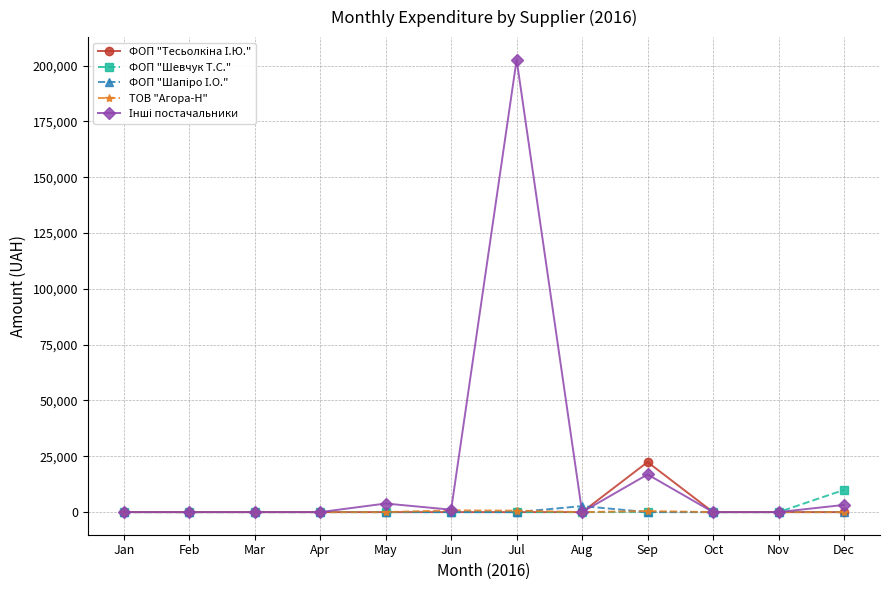

What is the greatest value displayed?

202585.9